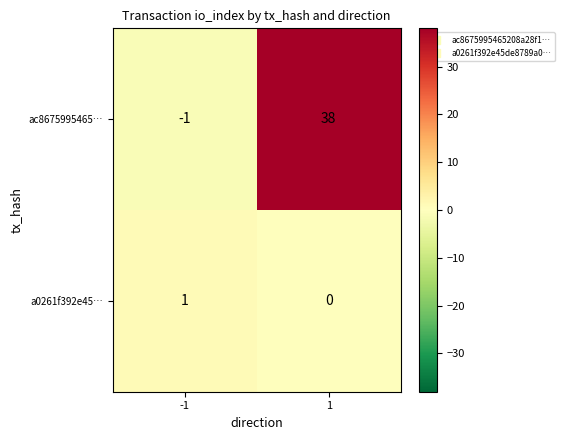

What is the sum of all ac8675995465… values?

37